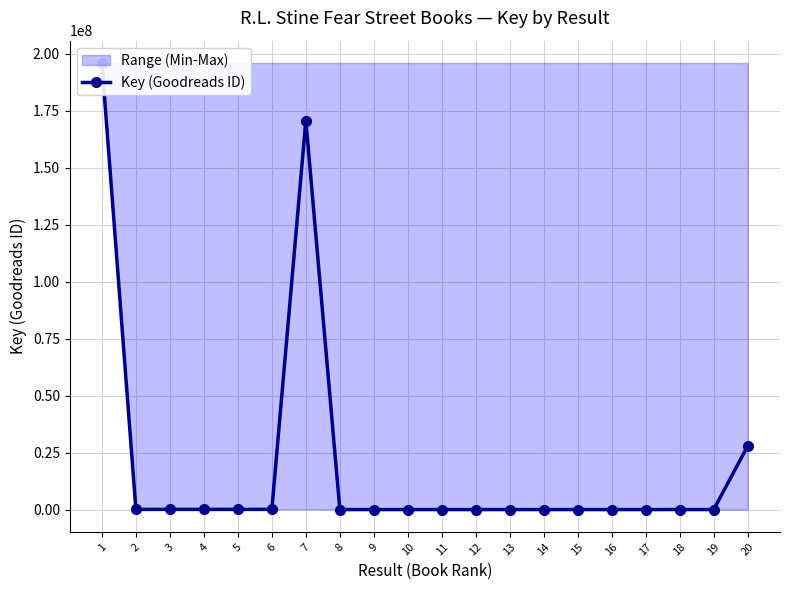

What is the maximum value shown in the chart?

196021039